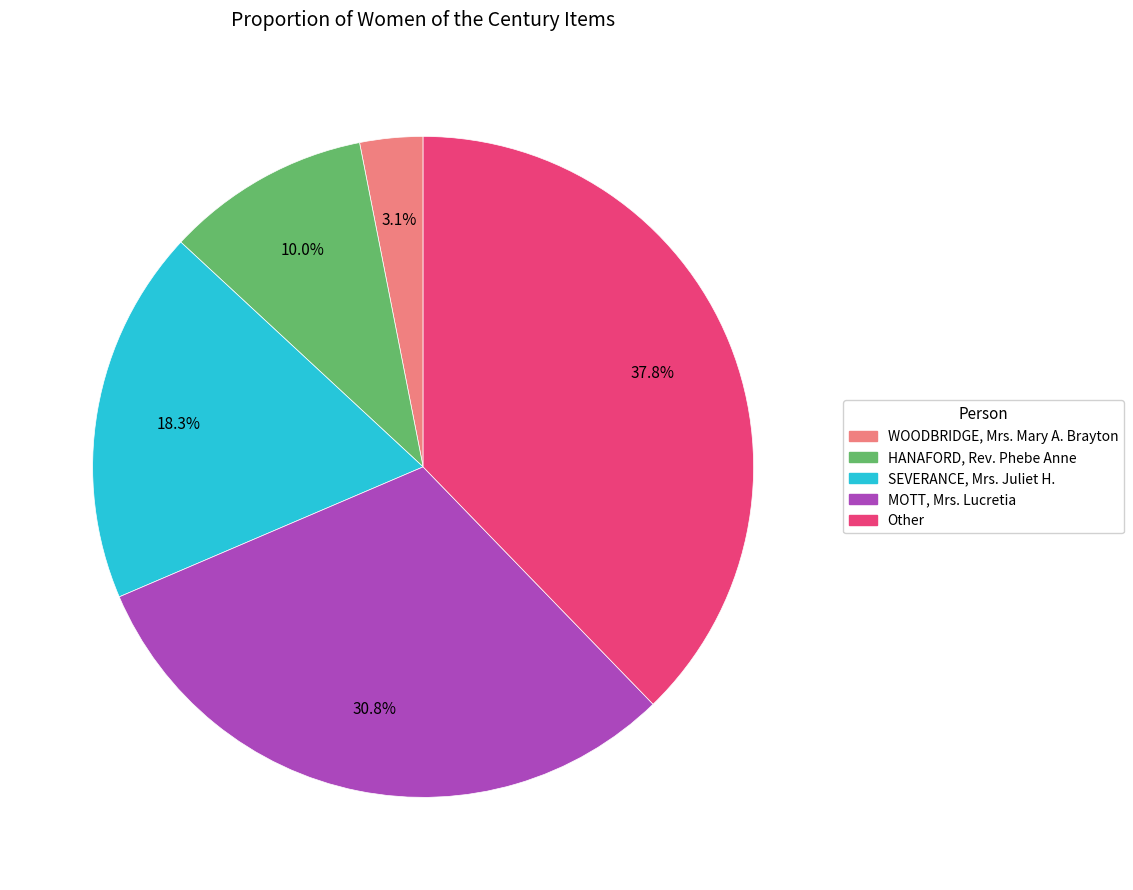

Rank the categories by value from highest to lowest.

Other, MOTT, Mrs. Lucretia, SEVERANCE, Mrs. Juliet H., HANAFORD, Rev. Phebe Anne, WOODBRIDGE, Mrs. Mary A. Brayton